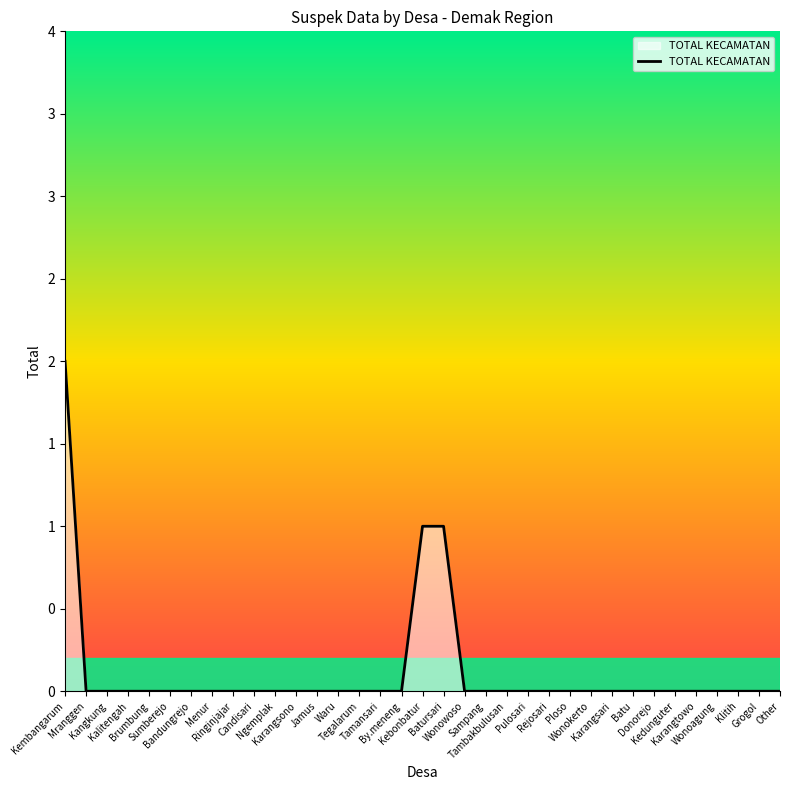

Does the chart display data point markers on the line(s)?

No